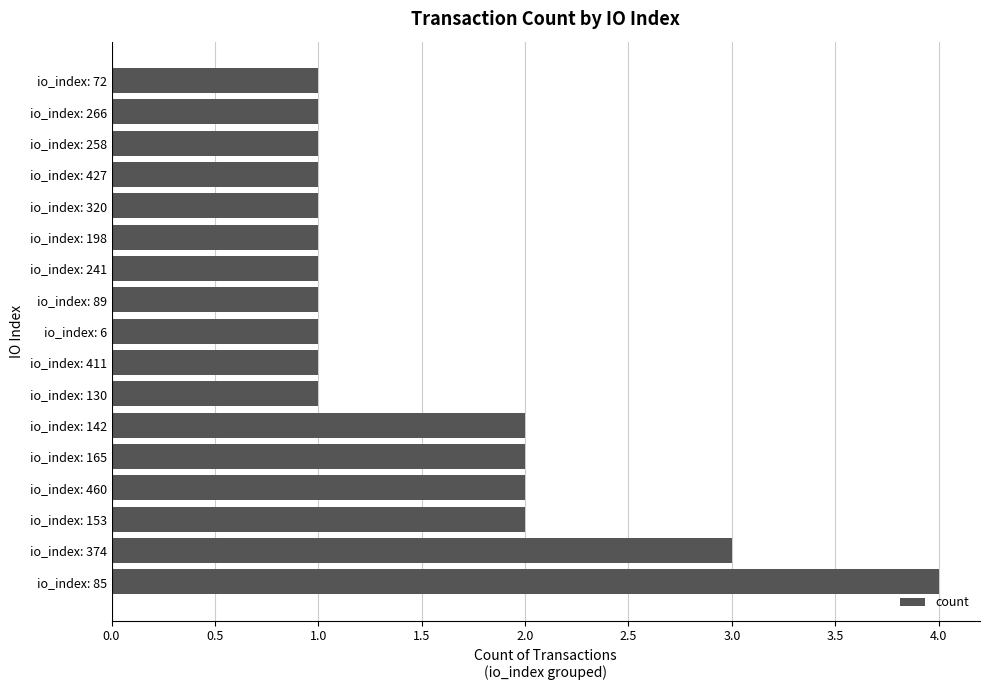

What is the maximum value shown in the chart?

4